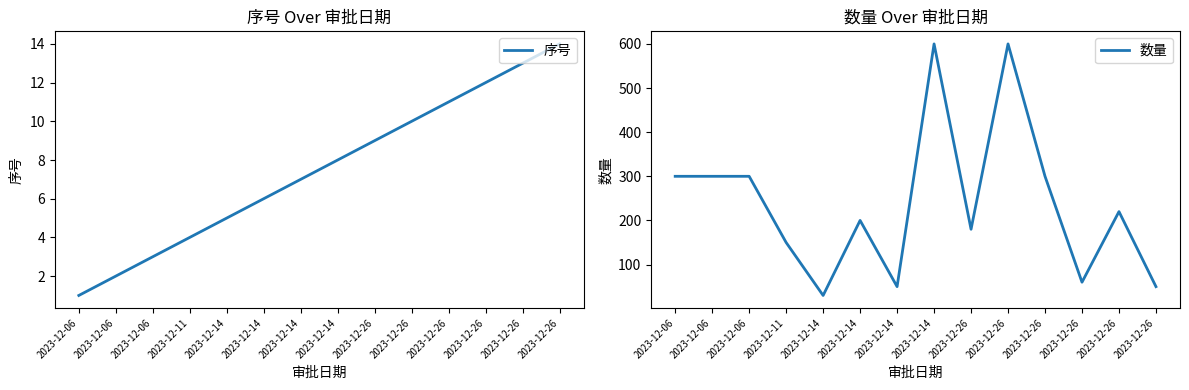

Is it true that 数量 equals 300 at 2023-12-26?

True